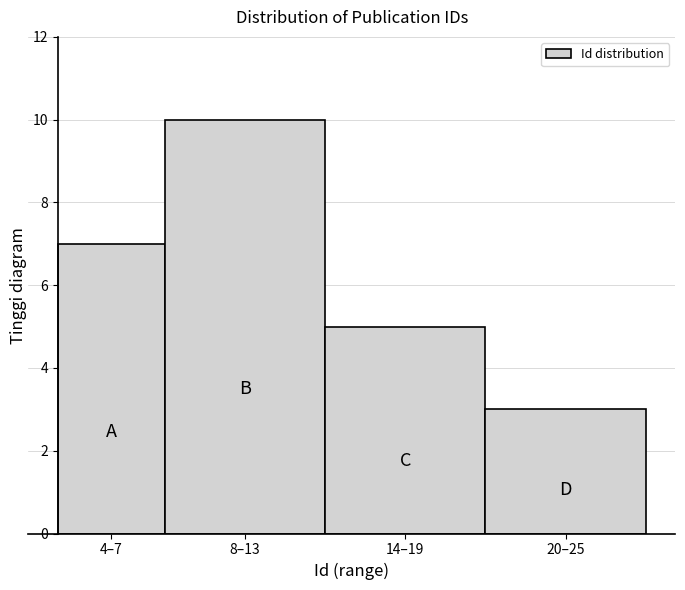

Reading left to right, what are all the values shown in this chart?

4–7=7	8–13=10	14–19=5	20–25=3